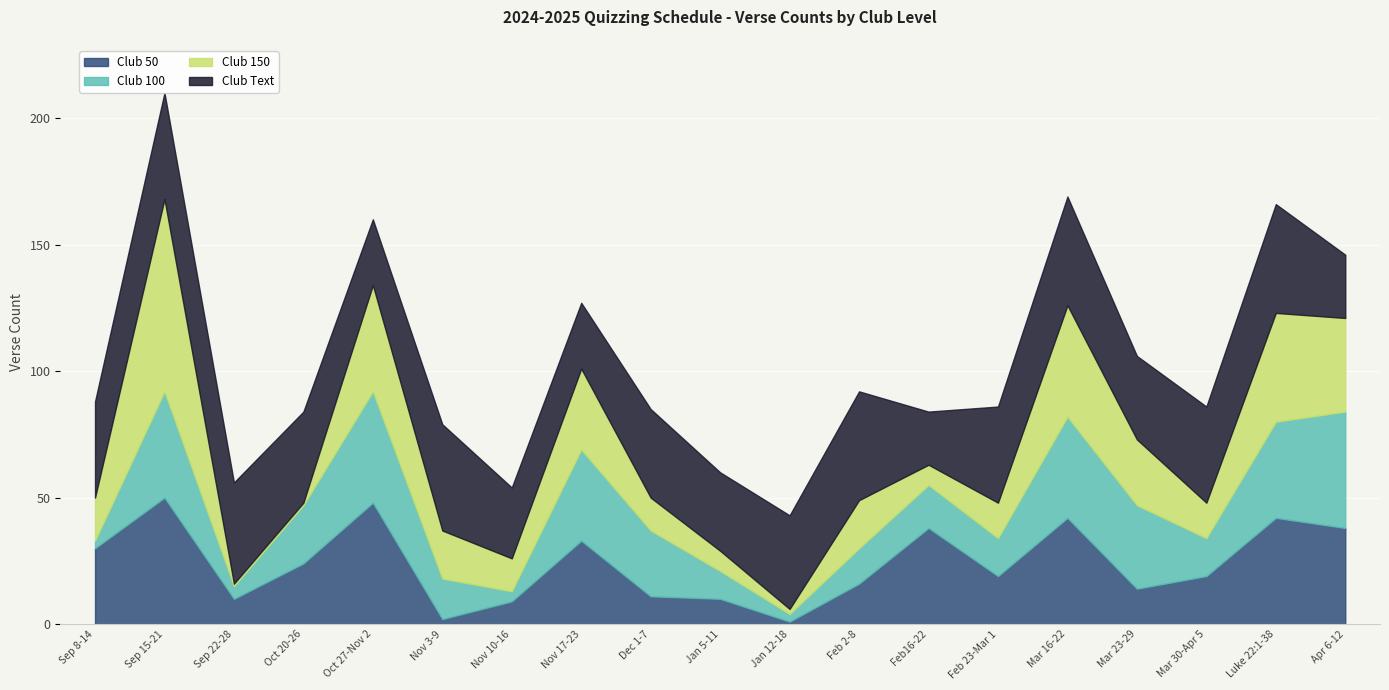

What is the average value of the Club Text series?

35